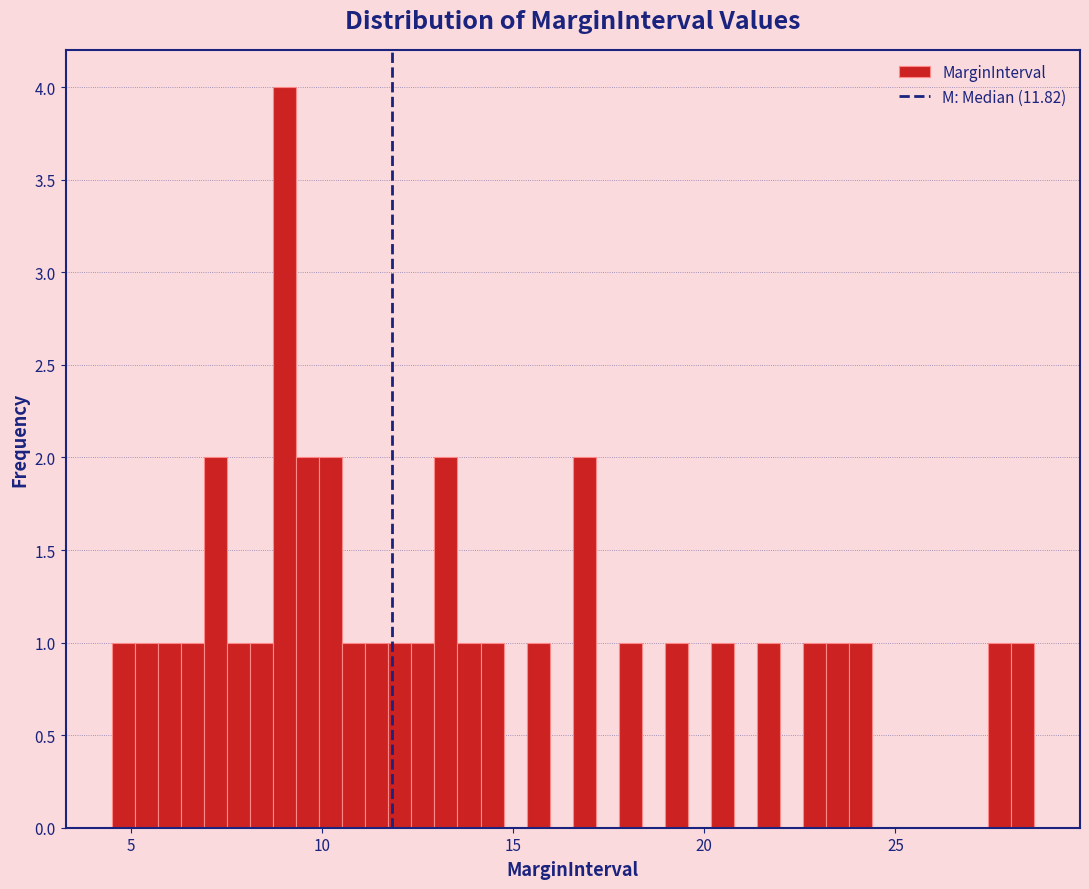

Around what value on the x-axis is the tallest bar? Give the approximate position of its centre, as read against the axis.

9.0